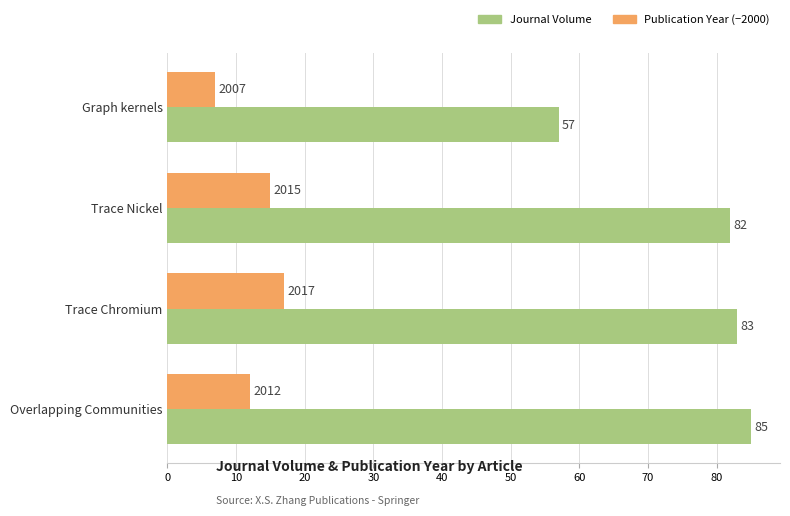

At which category is the sum across all series the highest?

Trace Chromium